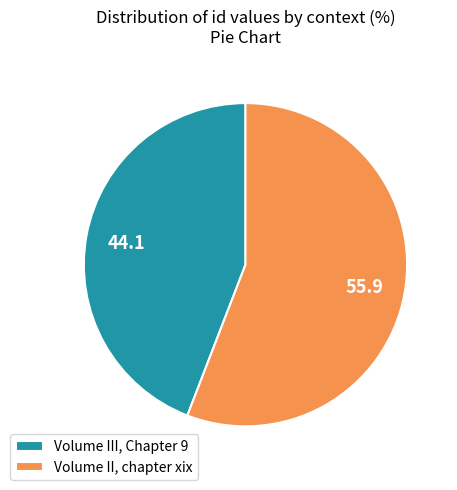

True or false: Volume II, chapter xix accounts for 46% of the total.

False